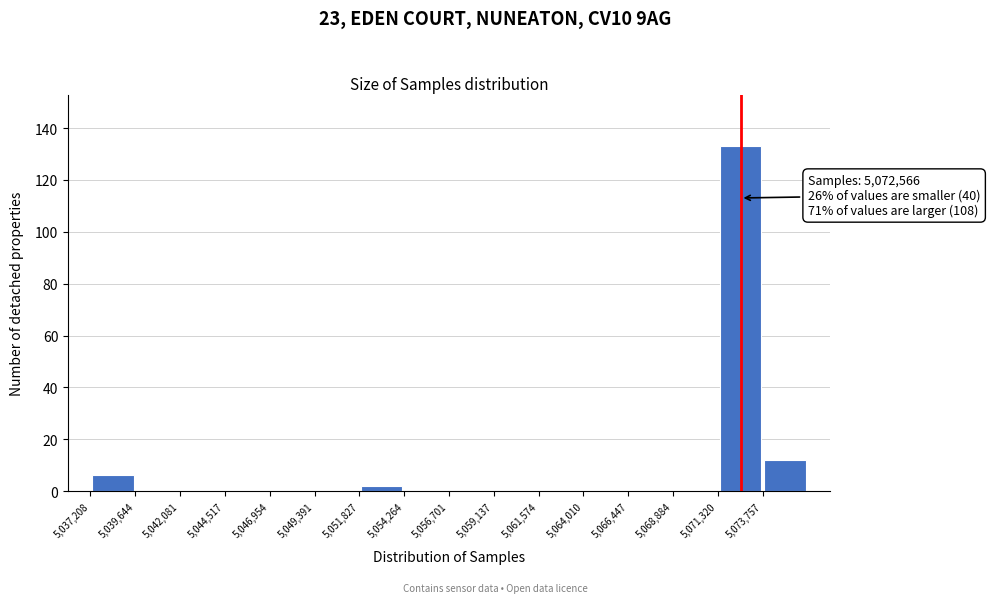

Which range on the x-axis has the tallest bar?

5071500 to 5074000